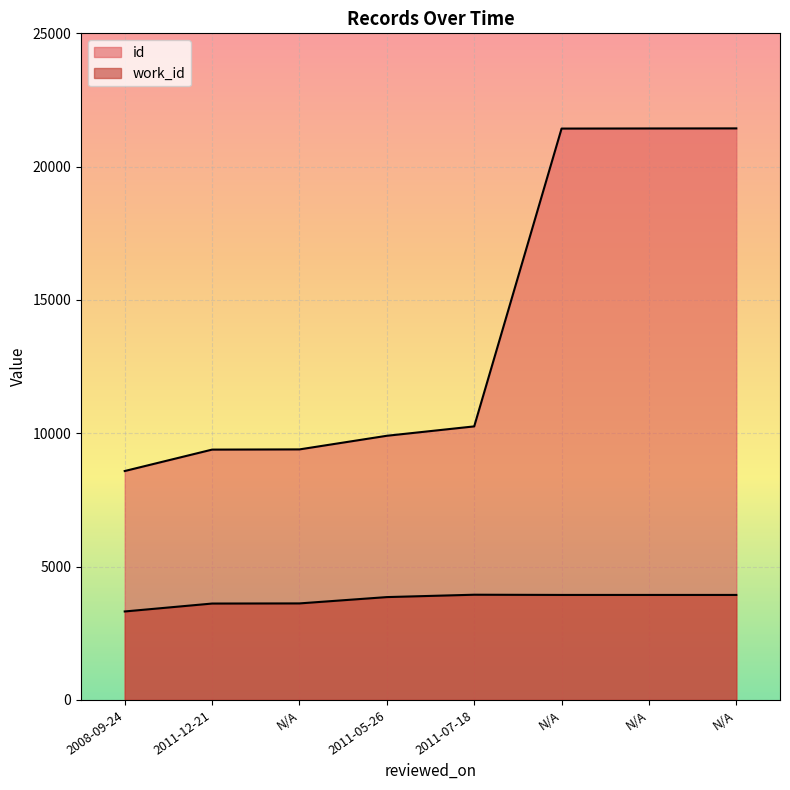

Count the number of categories in the chart.

8